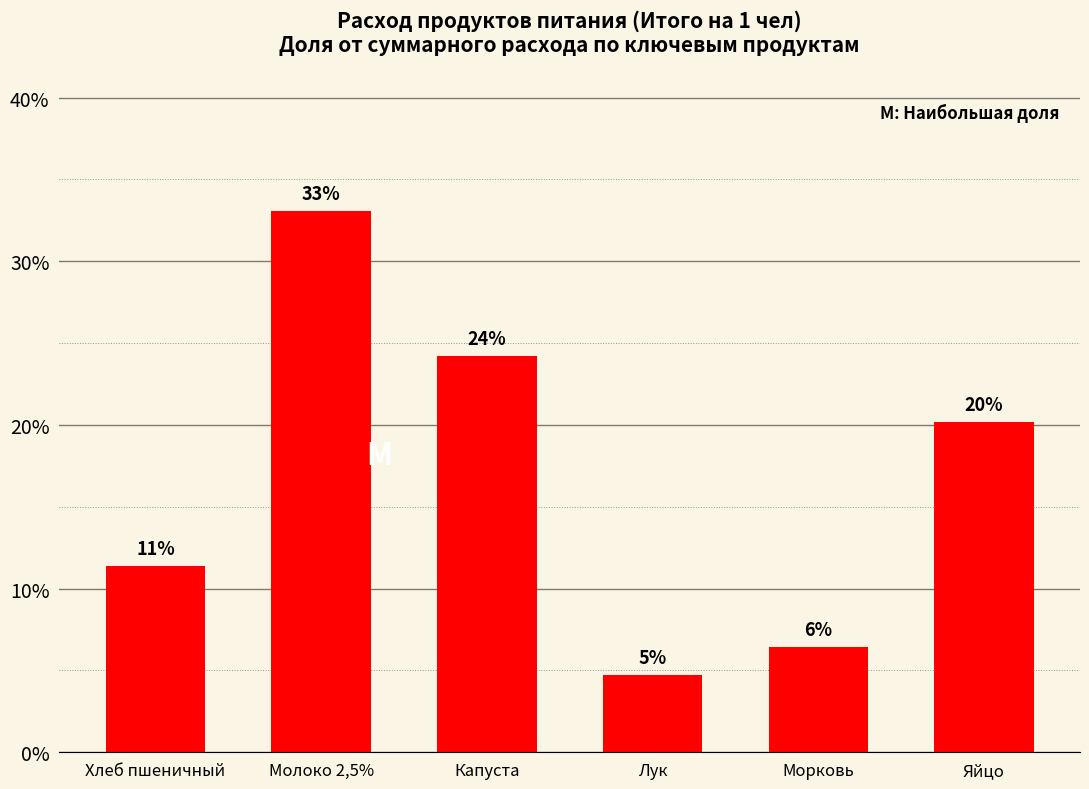

How many bars are there in total?

6